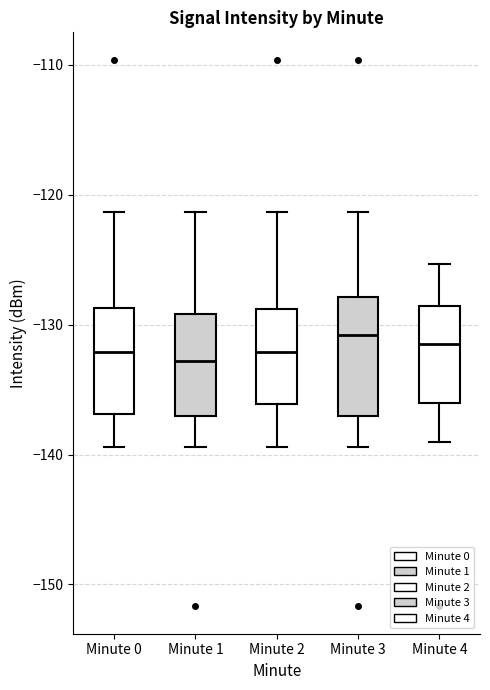

Reading left to right, read every box against the y-axis: the position of its median line, the range the box covers, and the ends of its whiskers. The values are not printed on the chart, so give them approximately, as read against the axis.

Minute 0: median -132, box -137 to -129, whiskers -139 to -121
Minute 1: median -133, box -137 to -129, whiskers -139 to -121
Minute 2: median -132, box -136 to -129, whiskers -139 to -121
Minute 3: median -131, box -137 to -128, whiskers -139 to -121
Minute 4: median -131, box -136 to -129, whiskers -139 to -125